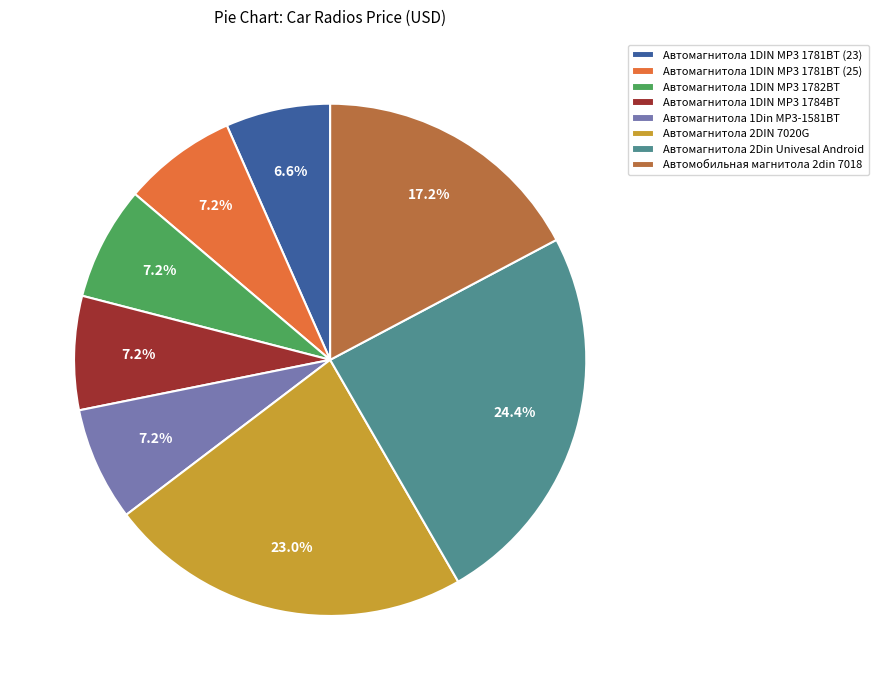

The Автомагнитола 1DIN MP3 1784BT slice represents 22% of the pie. True or false?

False